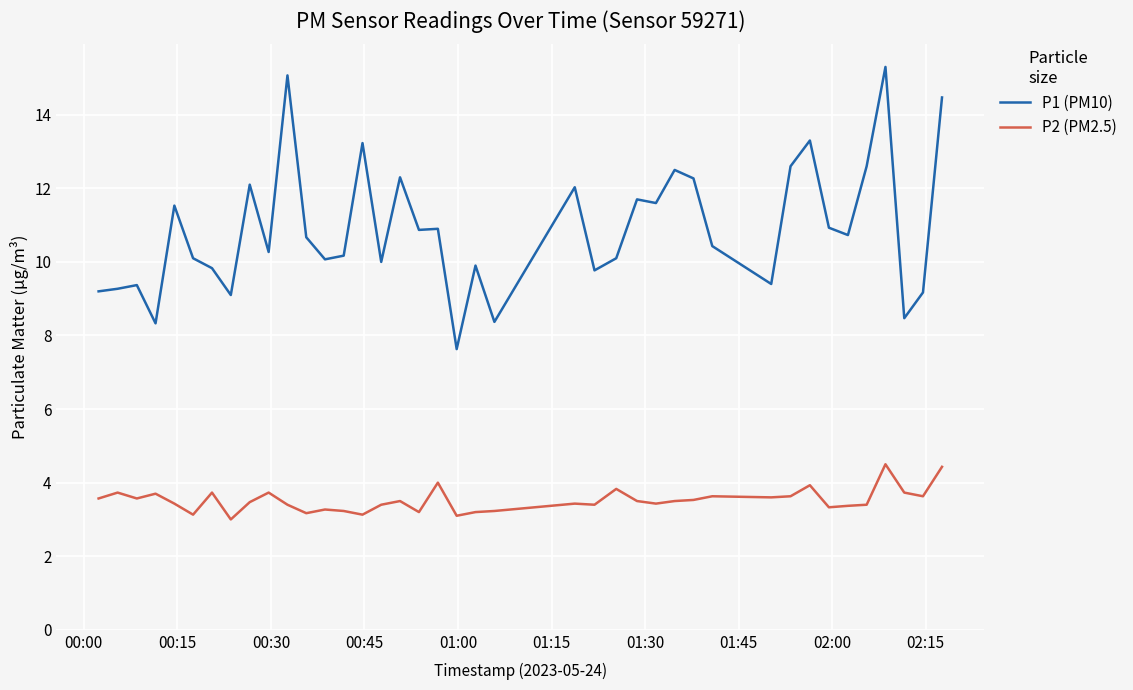

Which series has the largest total across all categories?

P1 (PM10)